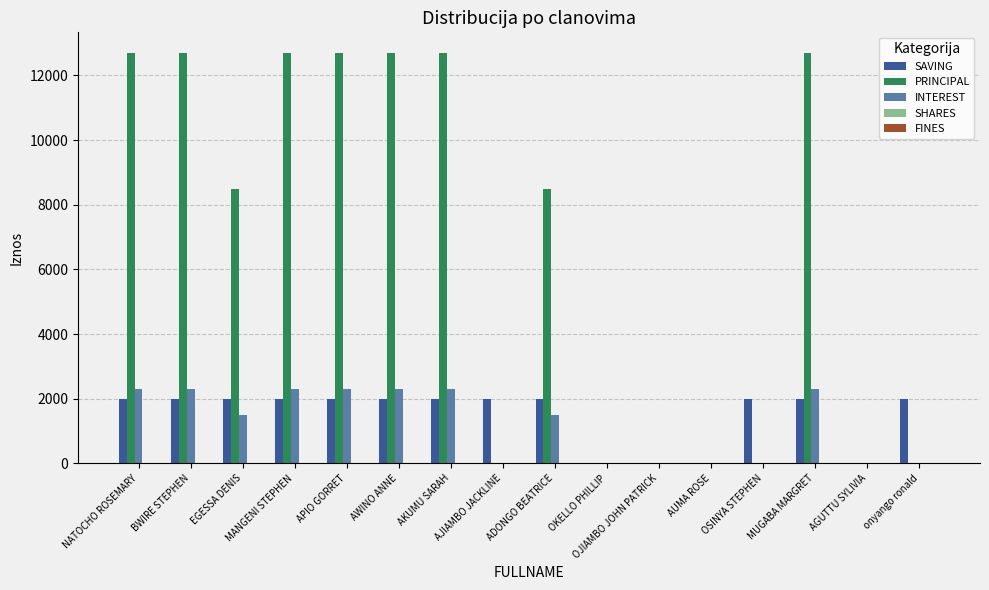

What is the sum of all INTEREST values?

19100